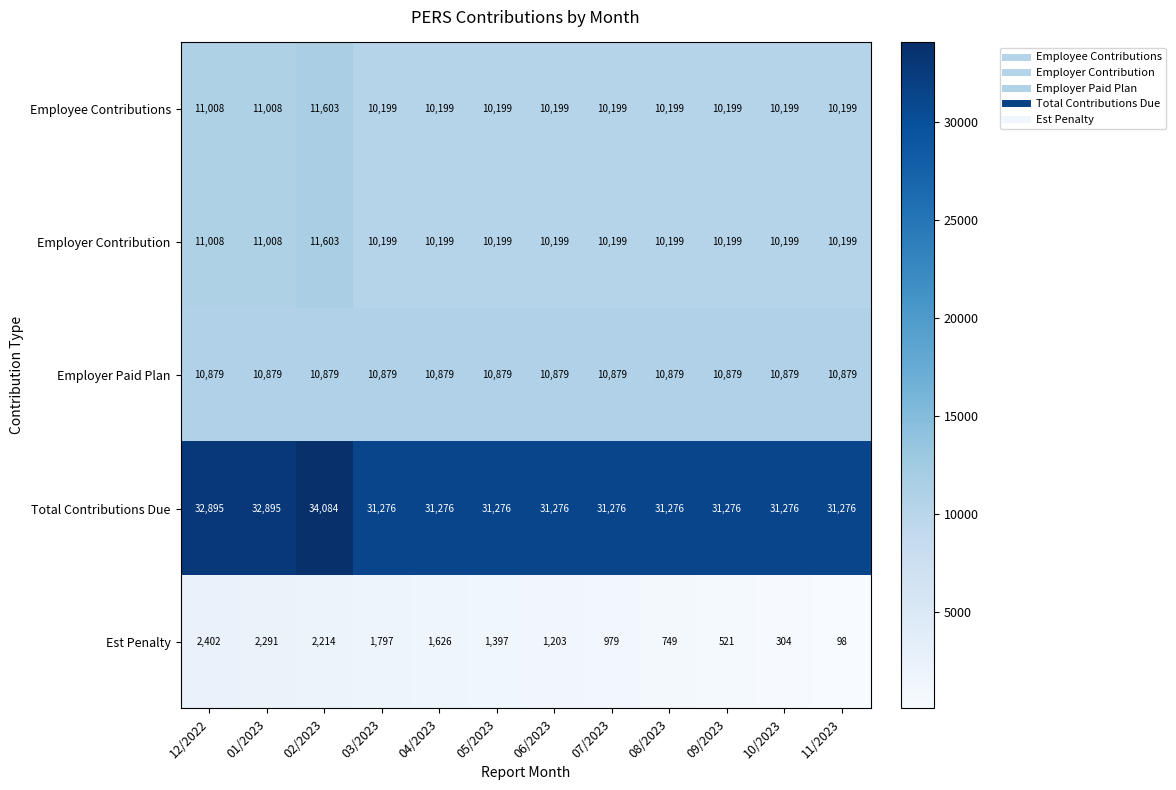

What is the total value across all series at 11/2023?

62651